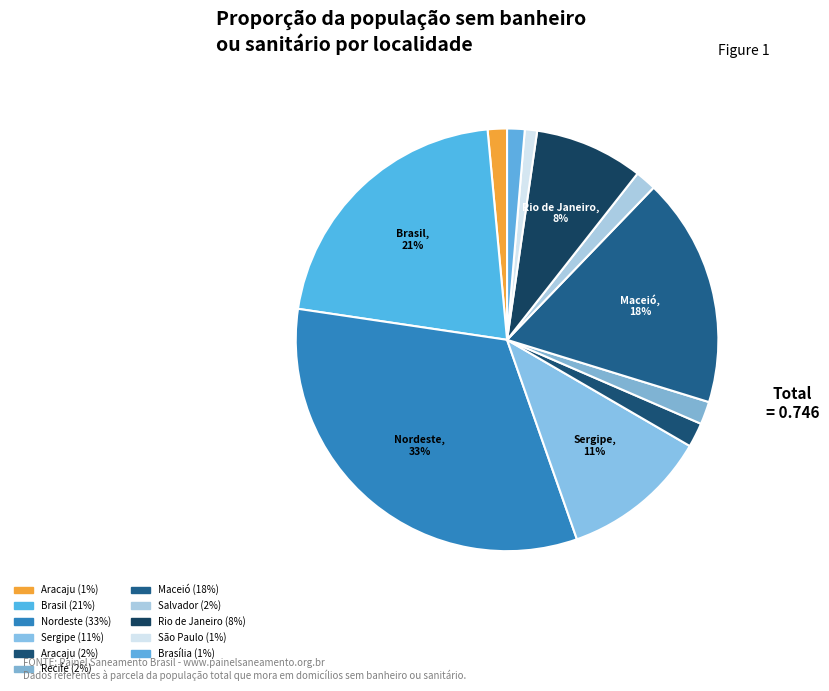

Rank the categories by value from highest to lowest.

Nordeste (Região), Brasil, Maceió (Município), Sergipe (UF), Rio de Janeiro (Município), Aracaju (Região Metropolitana), Recife (Município), Salvador (Município), Aracaju (Município), Brasília (Município), São Paulo (Município)